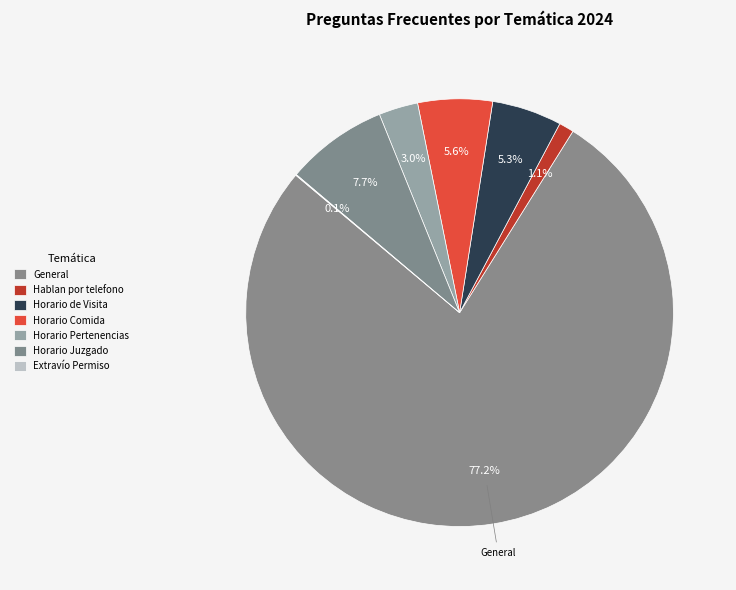

How many slices are in this pie chart?

7